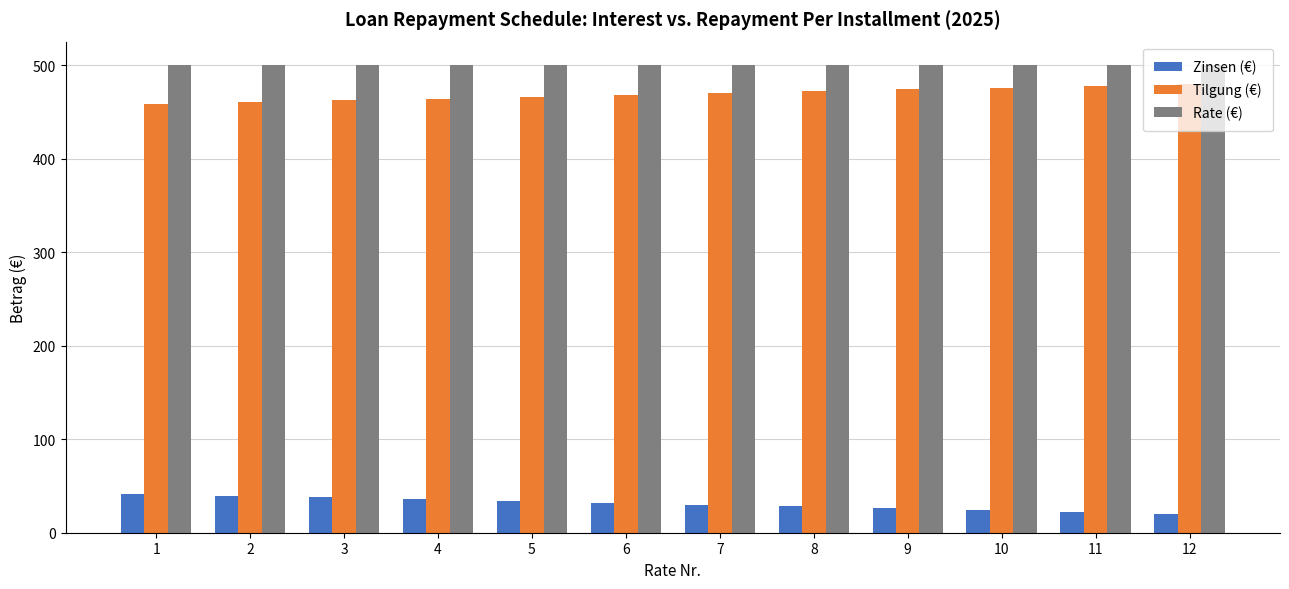

Rank the series by their maximum value, from lowest to highest.

Zinsen (€), Tilgung (€), Rate (€)